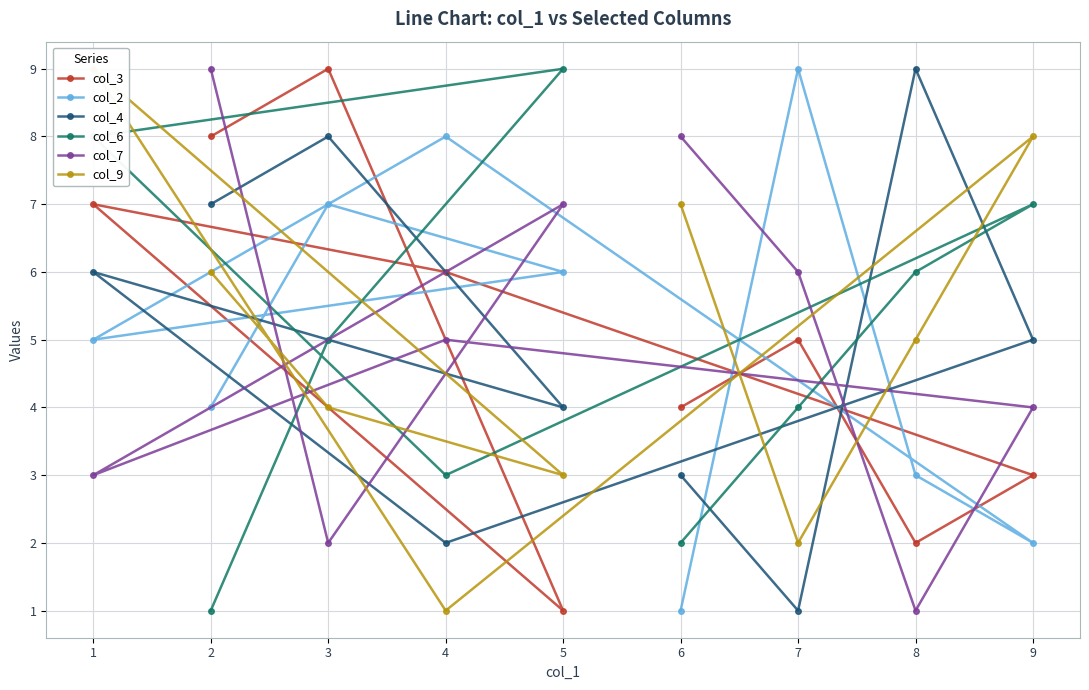

How many times do col_7 and col_2 cross each other?

6